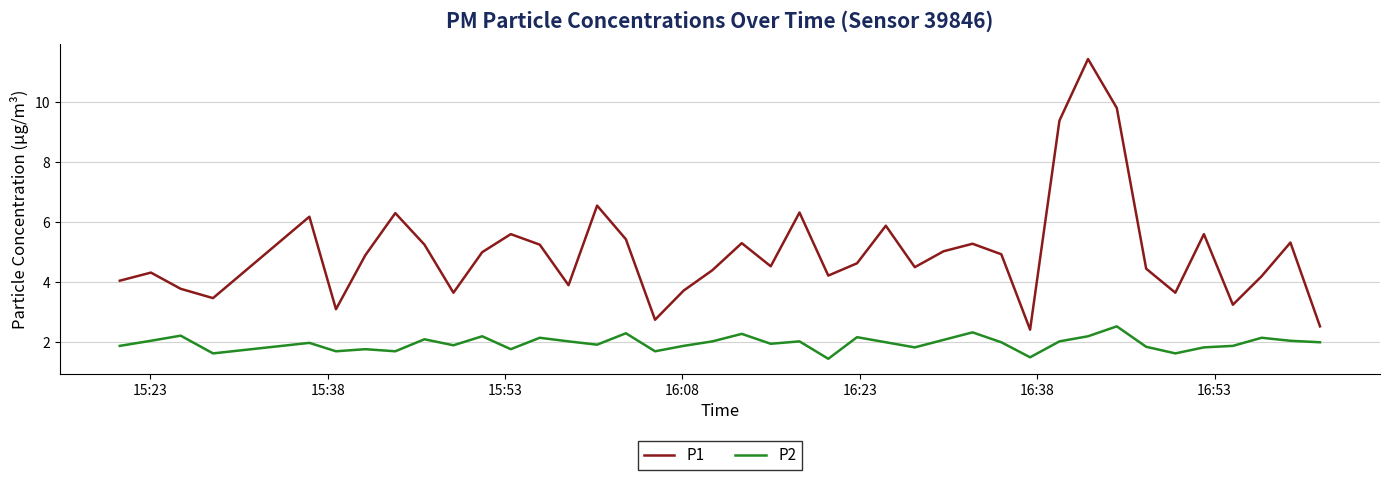

List the series in order of their overall mean, highest first.

P1, P2